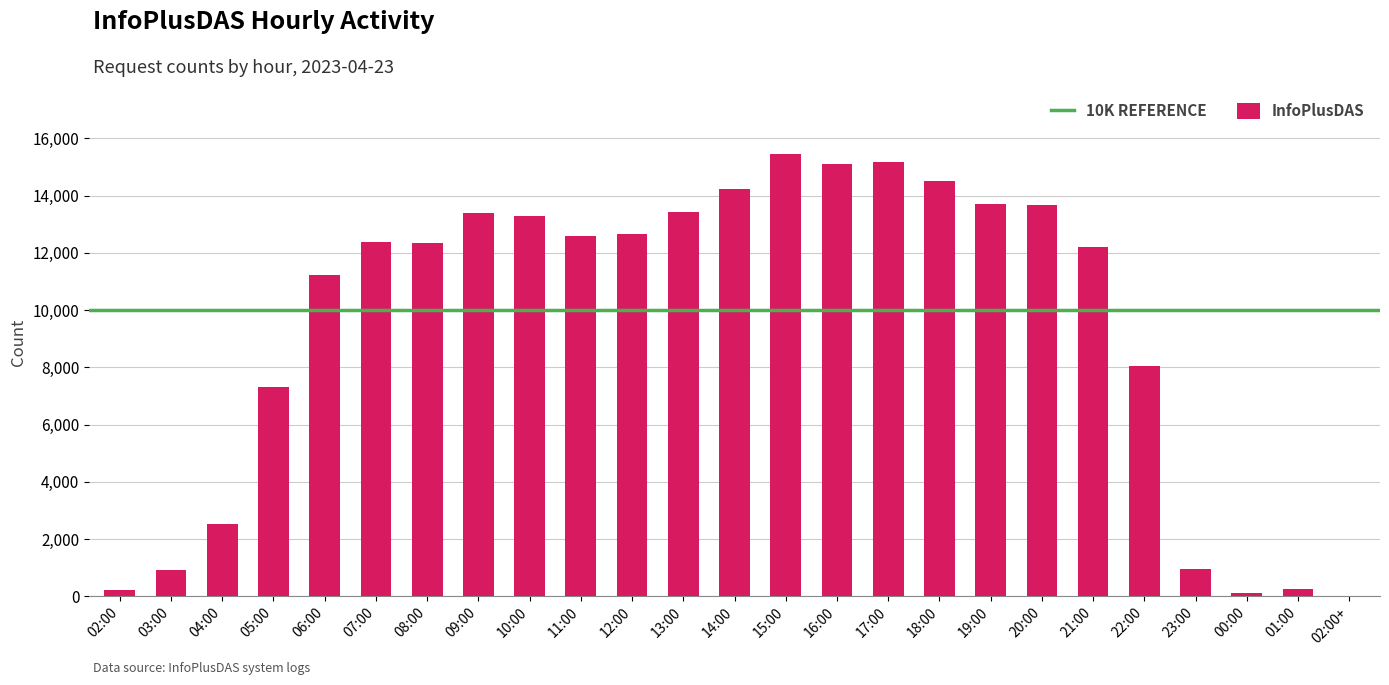

What is the sum of all values?

235654